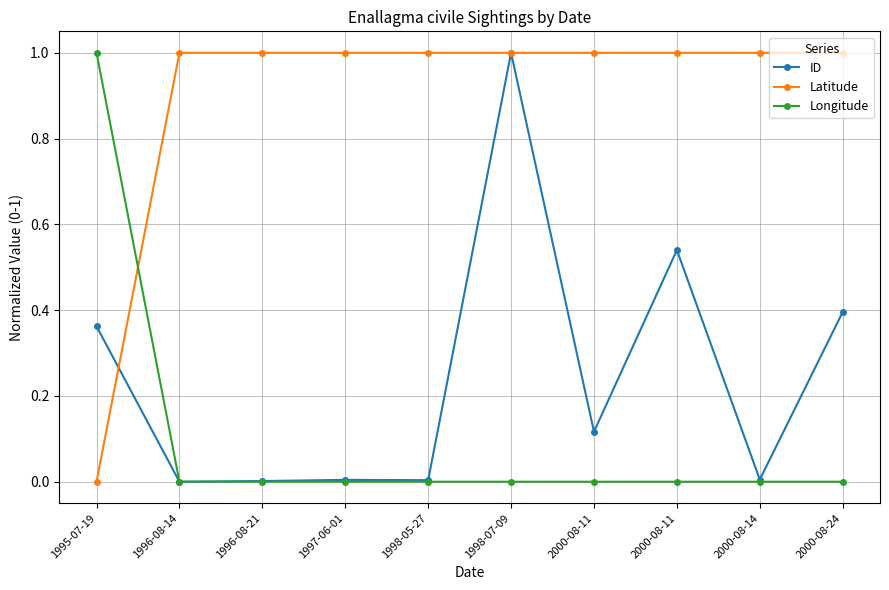

What is the greatest value displayed?

1.0